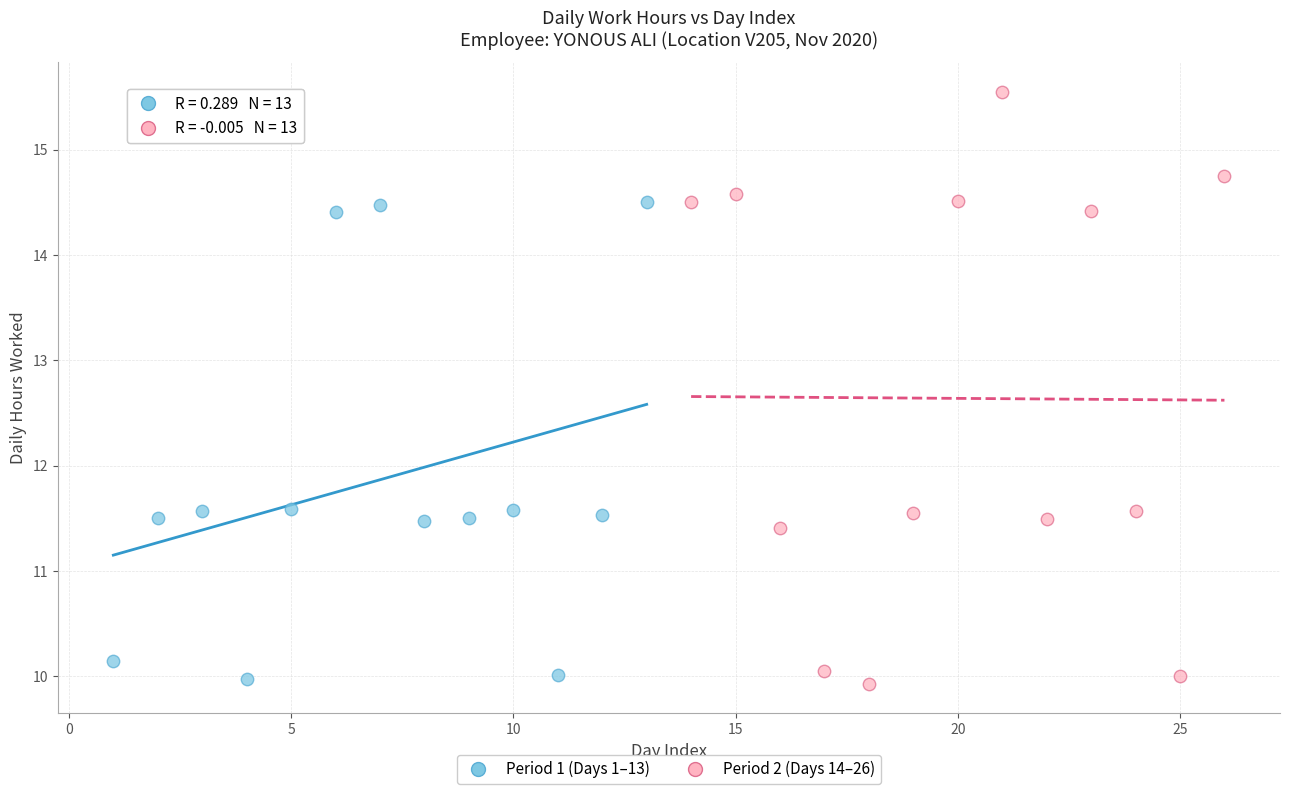

Which series reaches the minimum Y coordinate?

Period 2 (Days 14–26)